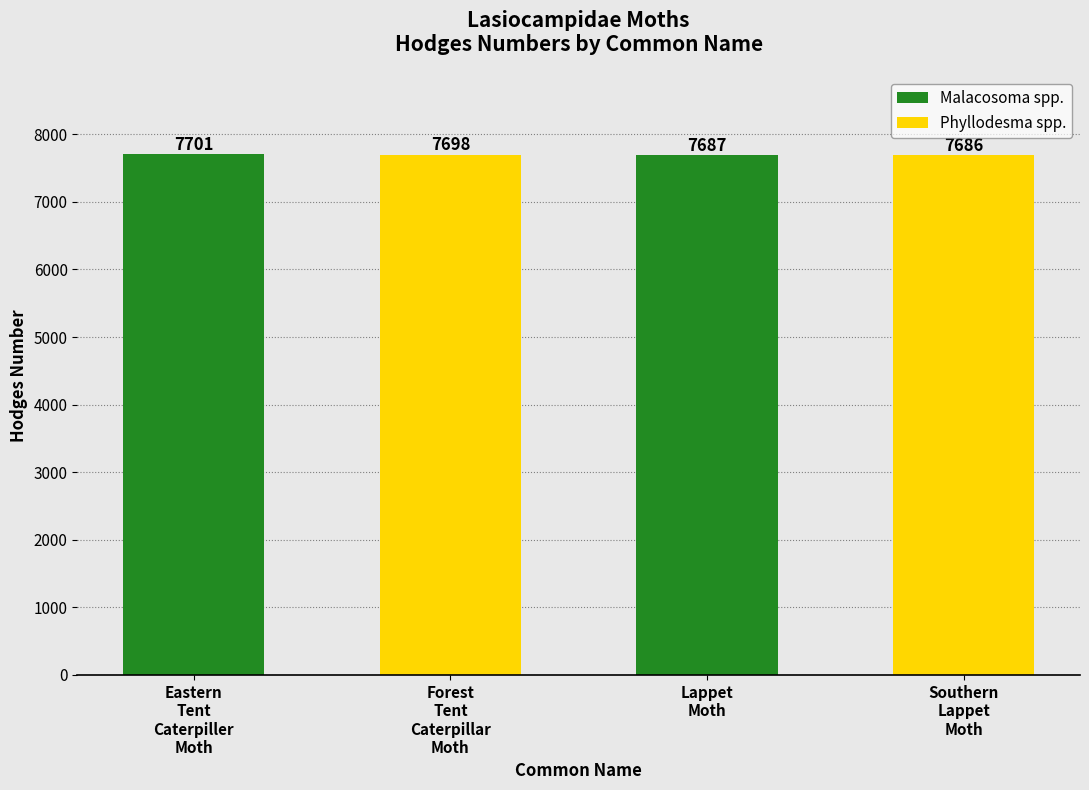

What is the difference between the maximum and minimum values?

15